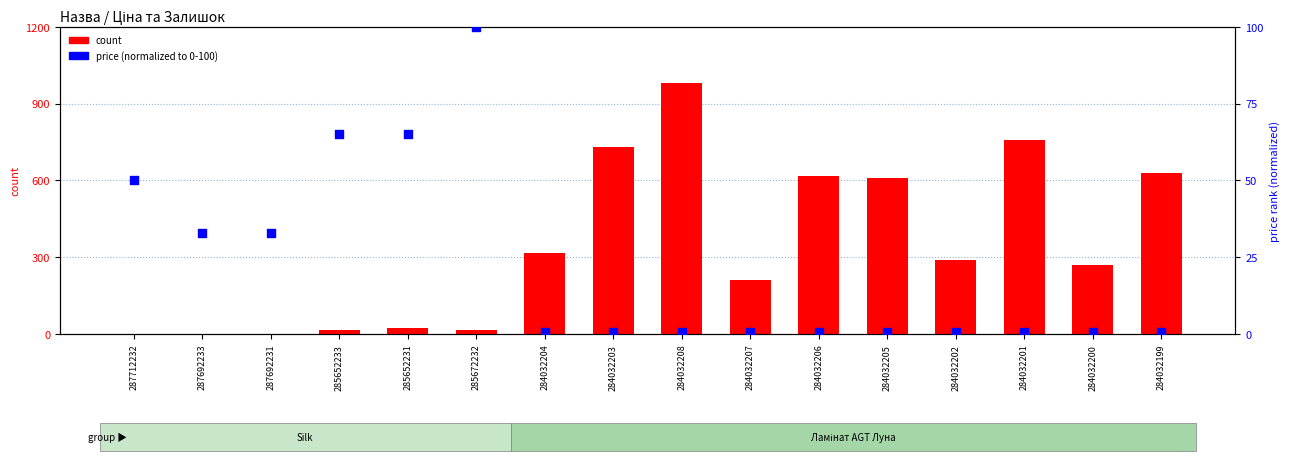

At which category is the sum across all series the highest?

284032208